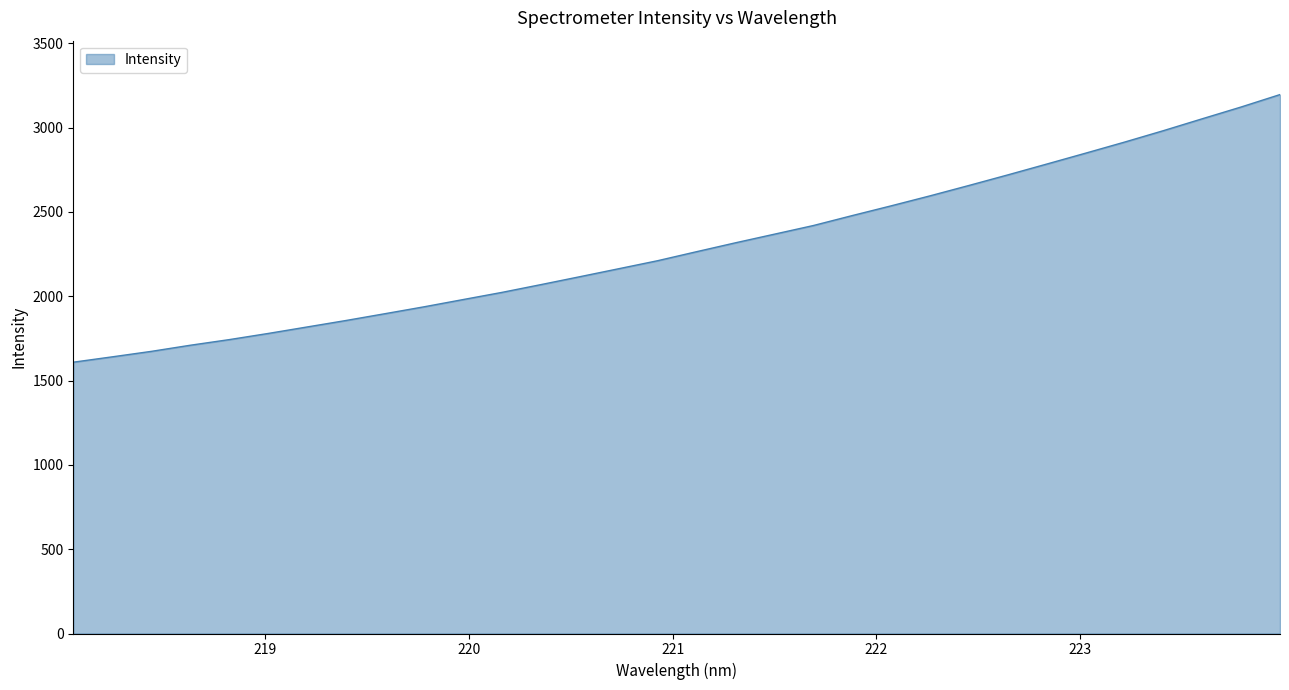

What is the difference between the maximum and minimum values?

1587.0